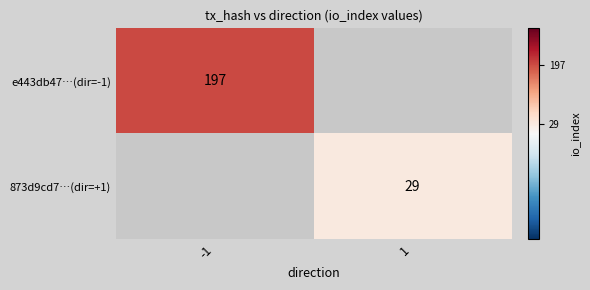

The 873d9cd7…(dir=+1) series shows 6 at 1. True or false?

False